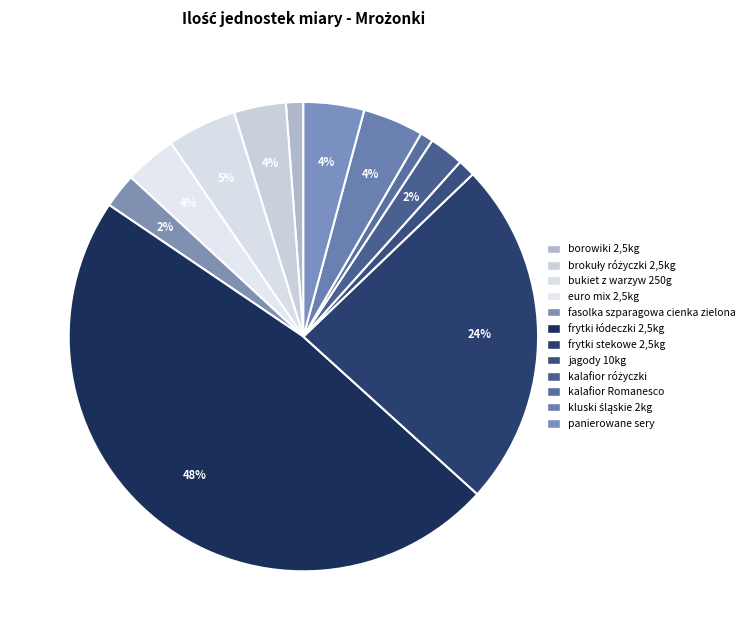

The kalafior różyczki slice represents 2% of the pie. True or false?

True